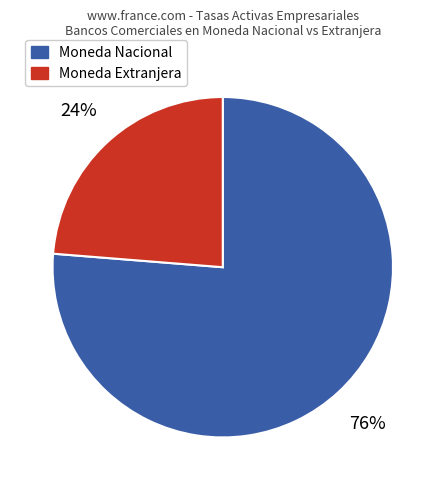

Is the sum of Moneda Nacional and Moneda Extranjera greater than half?

Yes